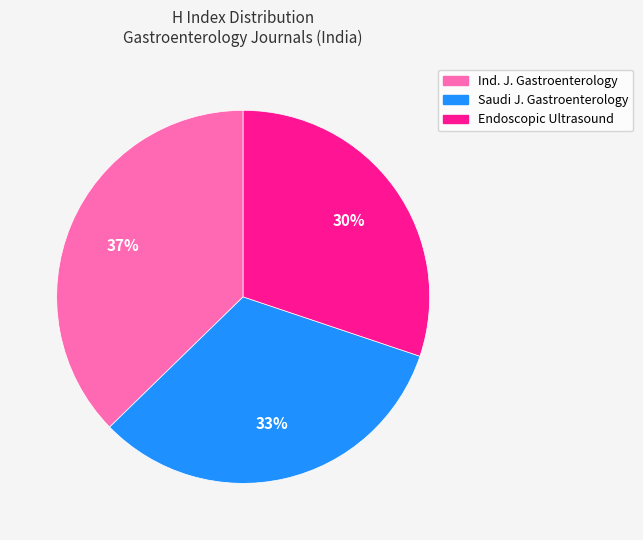

How many segments does this pie chart have?

3